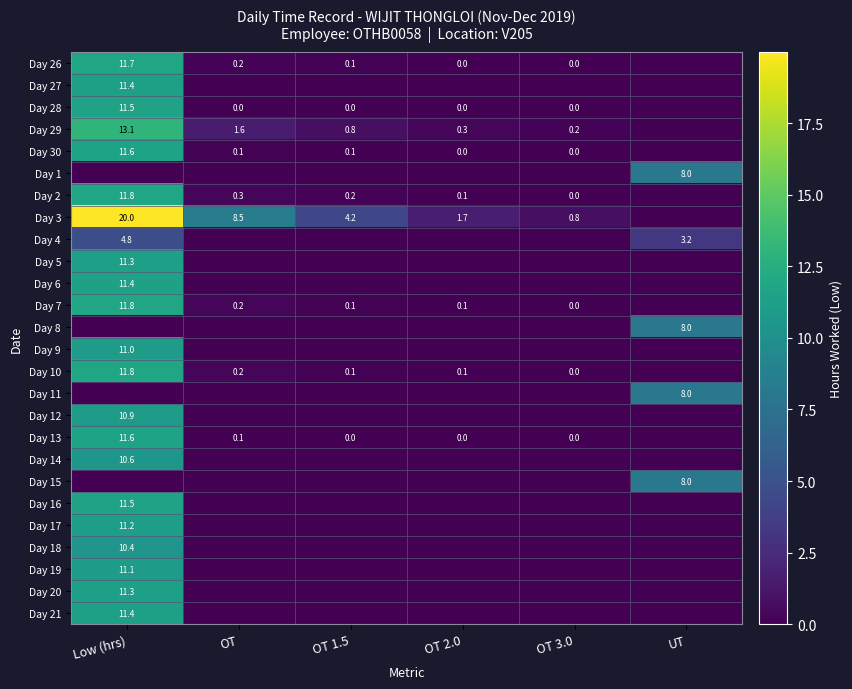

True or false: Day 26 has a value of 11.7 at Low (hrs).

True